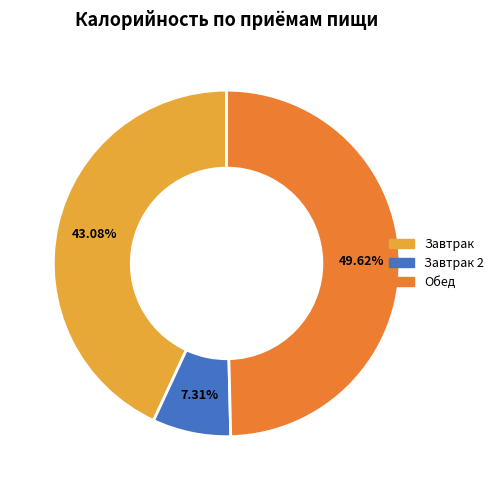

Count the number of slices in the pie.

3